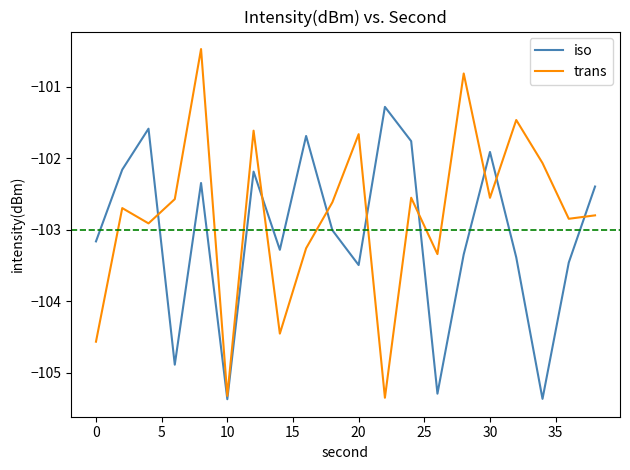

True or false: trans has more than 0 interior local peaks.

True